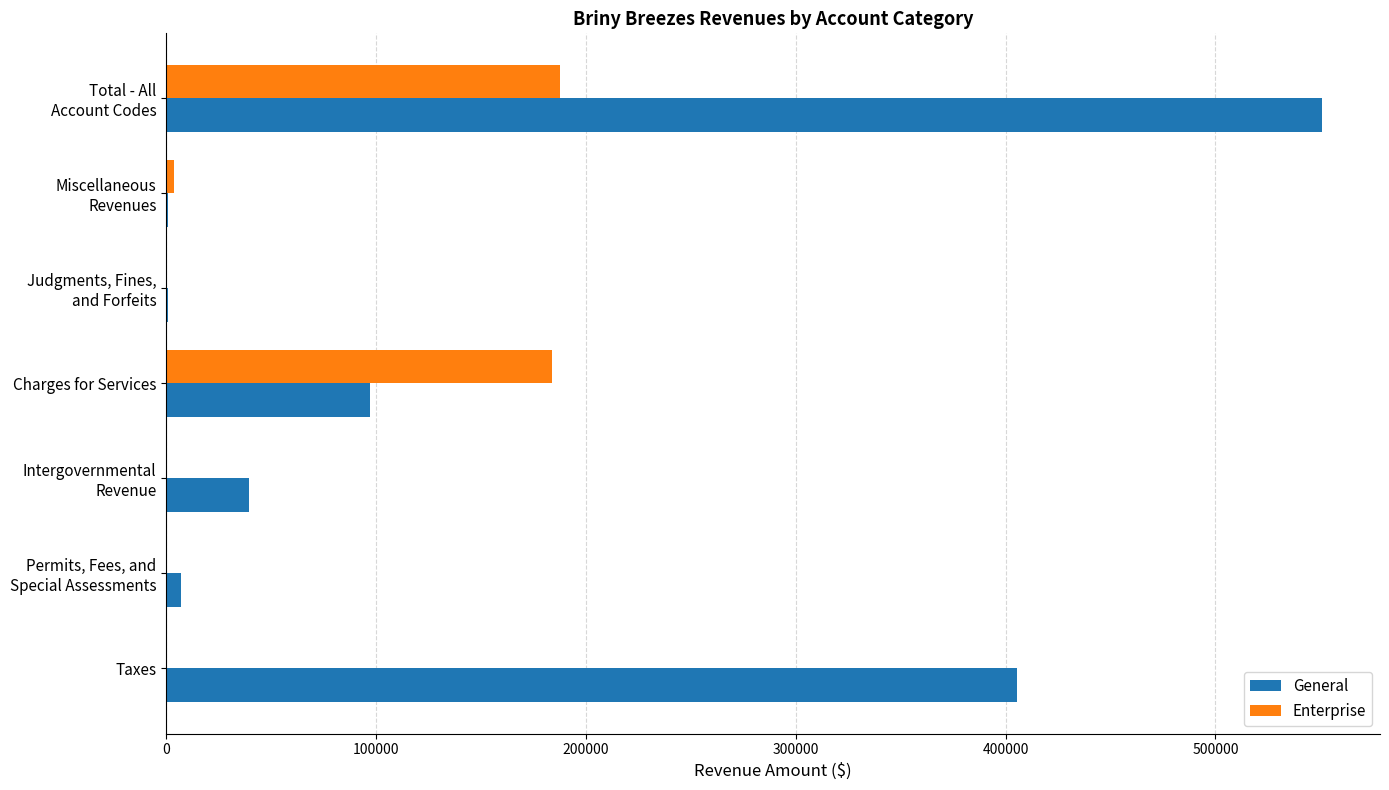

What is the maximum value shown in the chart?

550868